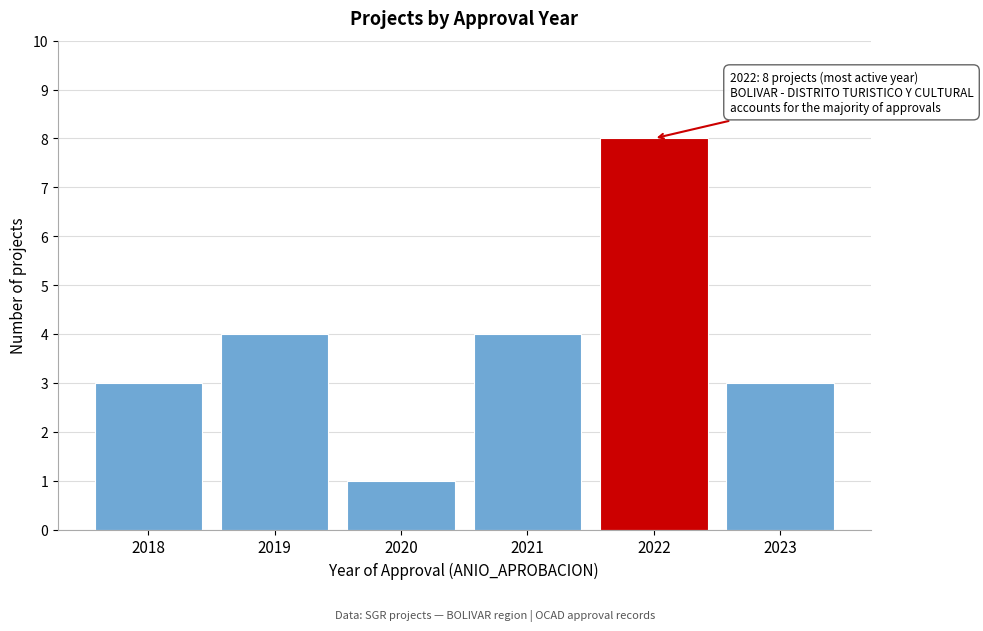

Reading left to right, list all the values displayed in this chart.

3	4	1	4	8	3